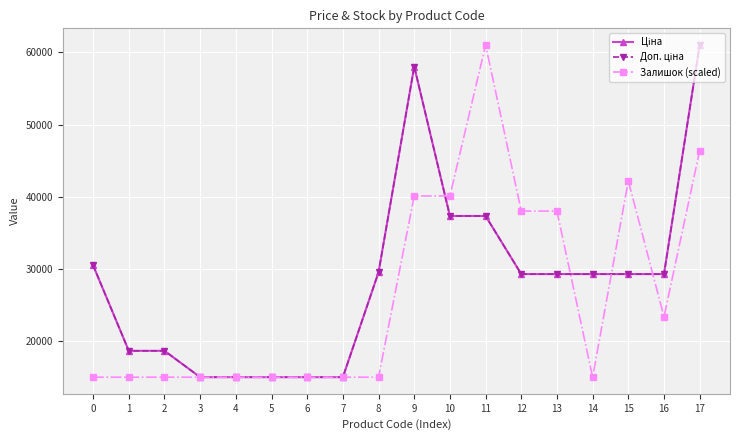

Is this an area chart (filled region under the line)?

No